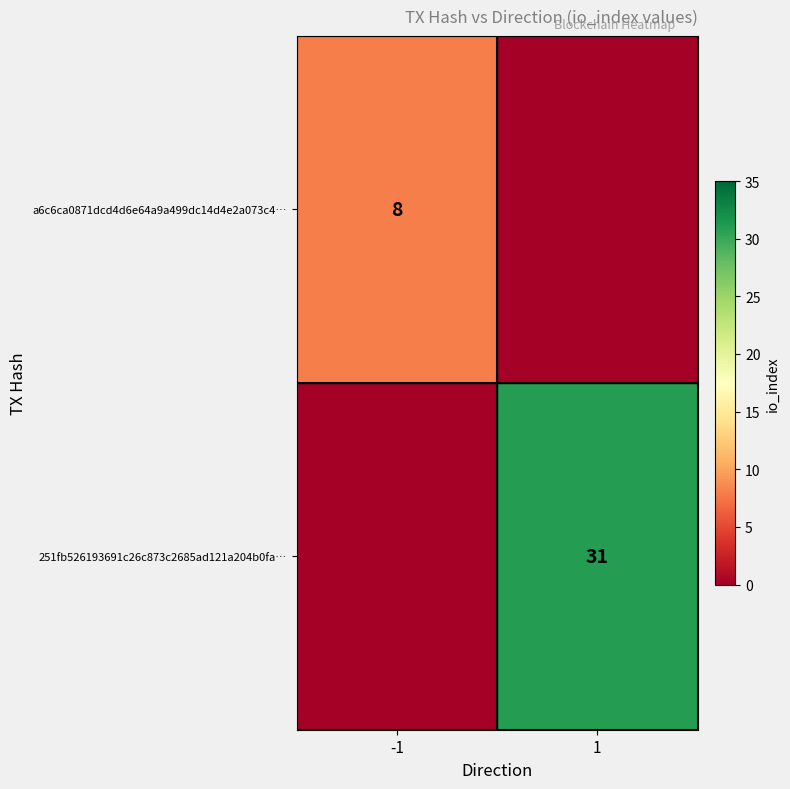

Is the value of 251fb526193691c26c873c2685ad121a204b0fa… at 1 greater than the value of a6c6ca0871dcd4d6e64a9a499dc14d4e2a073c4… at -1?

Yes